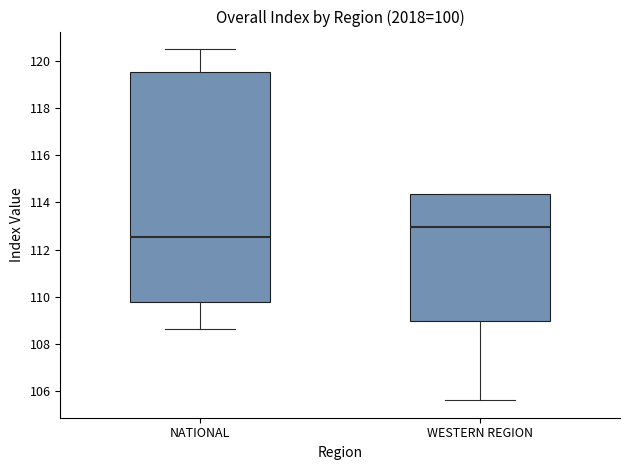

Which box's median line is the highest?

WESTERN REGION